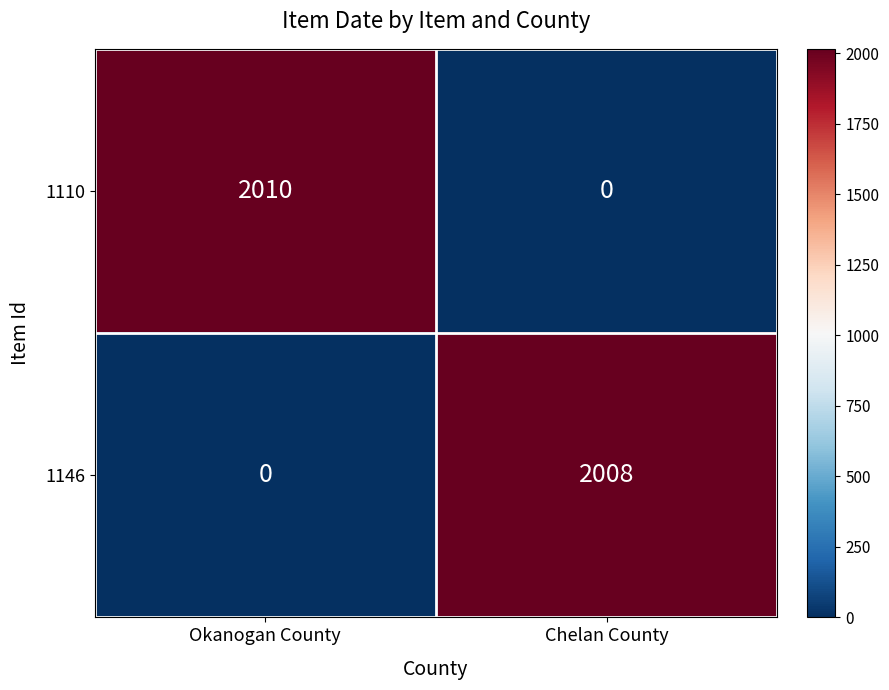

What is the sum of all 1146 values?

2008